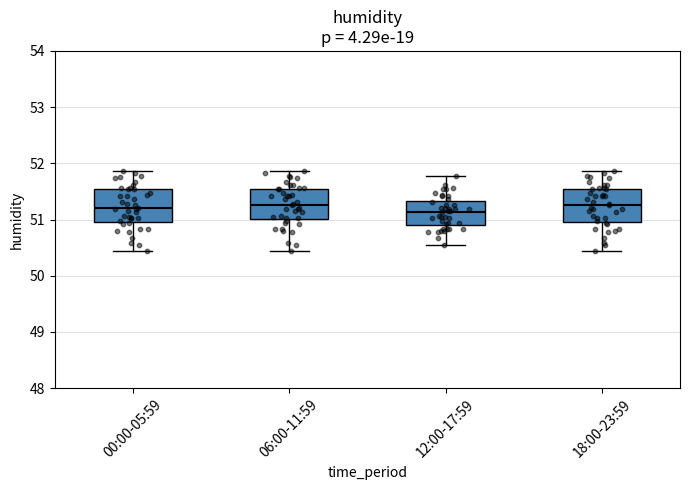

Where is the upper edge of the box for 06:00-11:59 on the y-axis? The values are not printed on the chart, so give them approximately, as read against the axis.

51.5